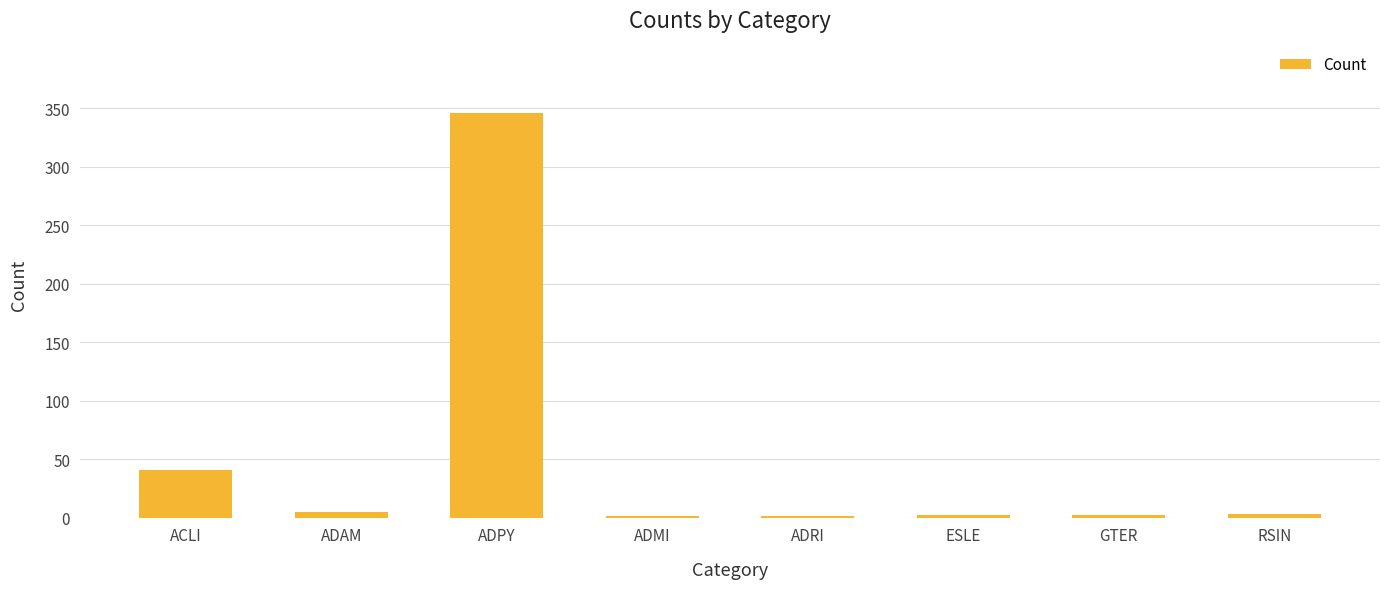

Which has a higher value, ADRI or ADPY?

ADPY